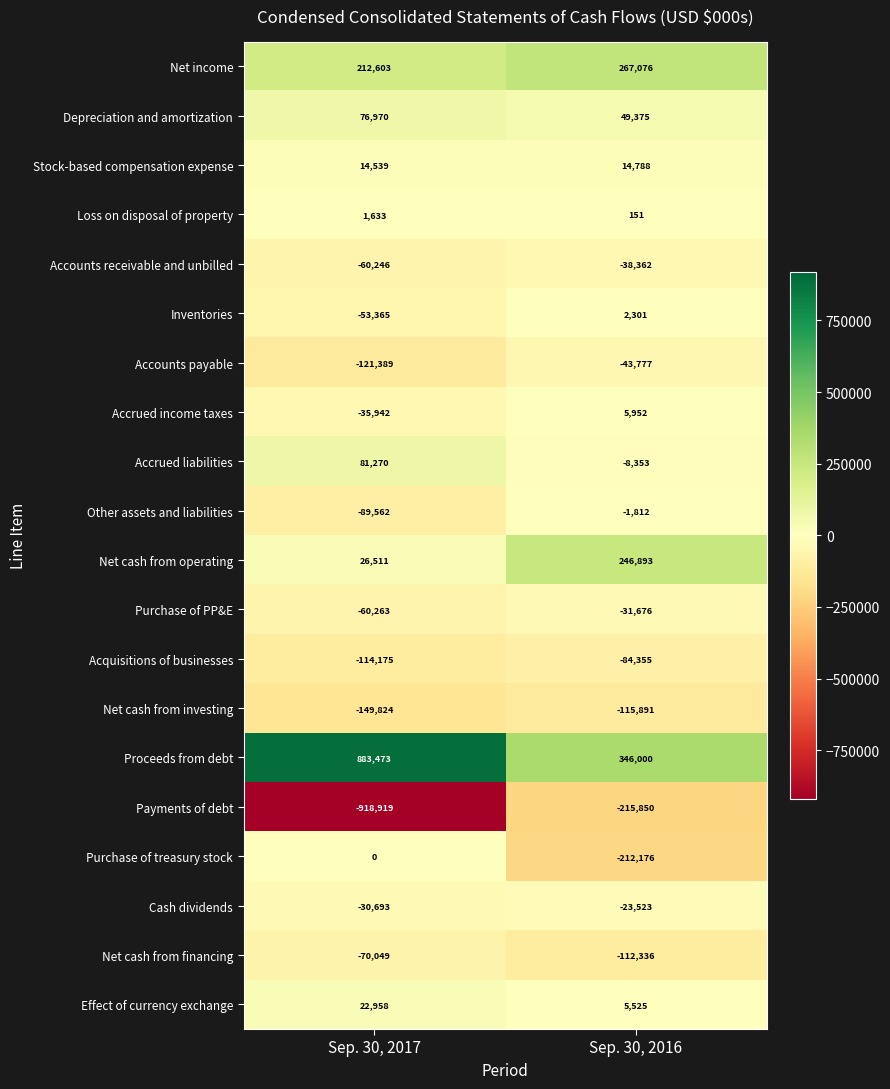

Which series has the largest total across all categories?

Proceeds from debt